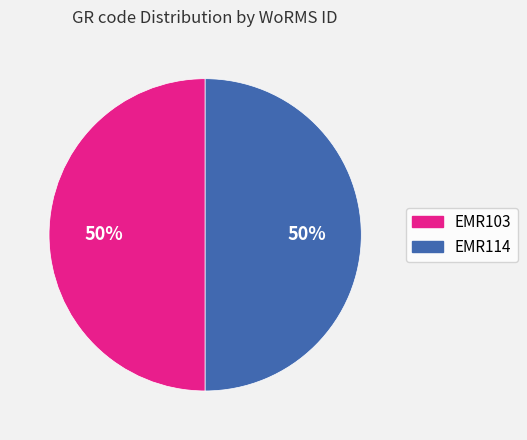

What is the ratio of the value at EMR114 to the value at EMR103?

1.0